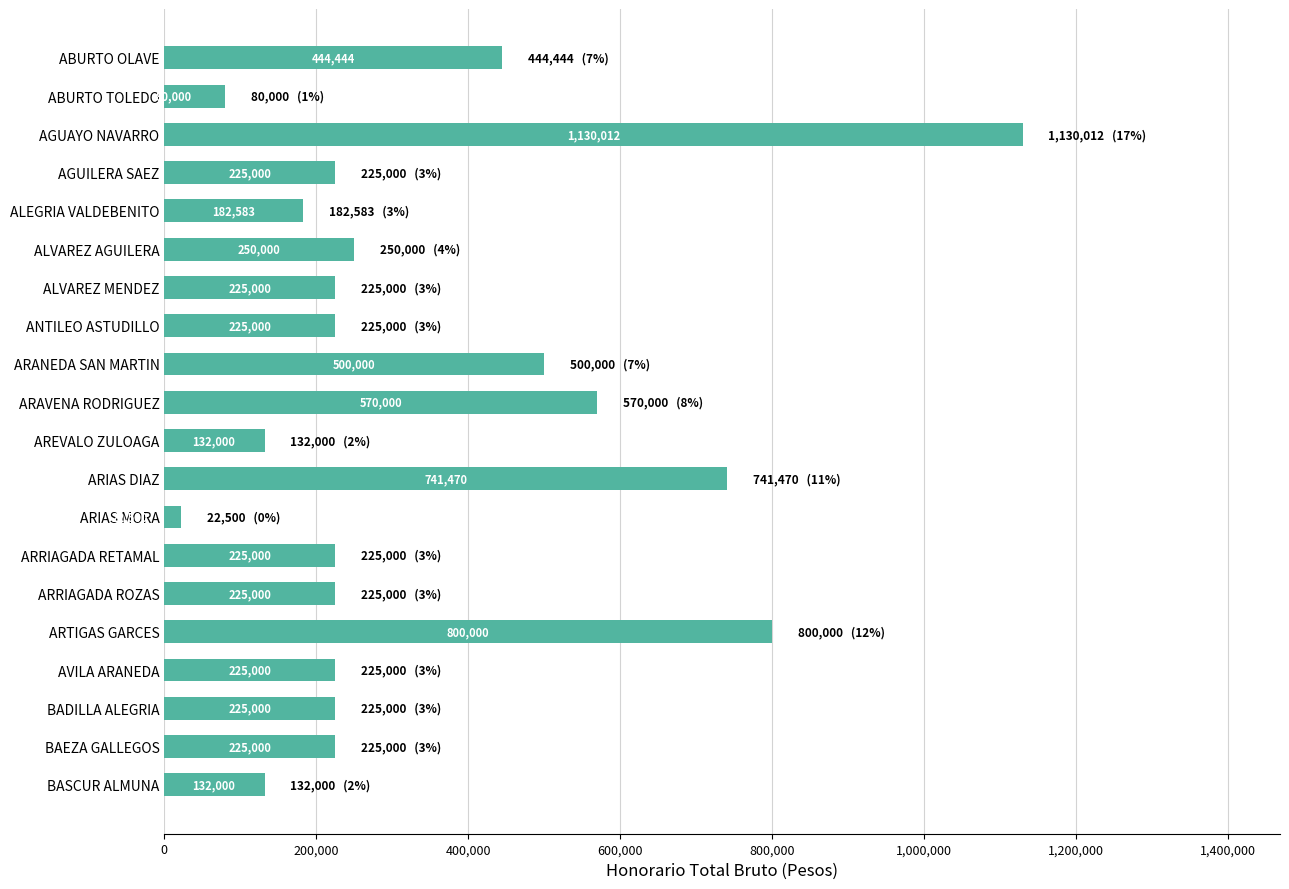

What is the change in value from ABURTO OLAVE to ABURTO TOLEDO?

-364444